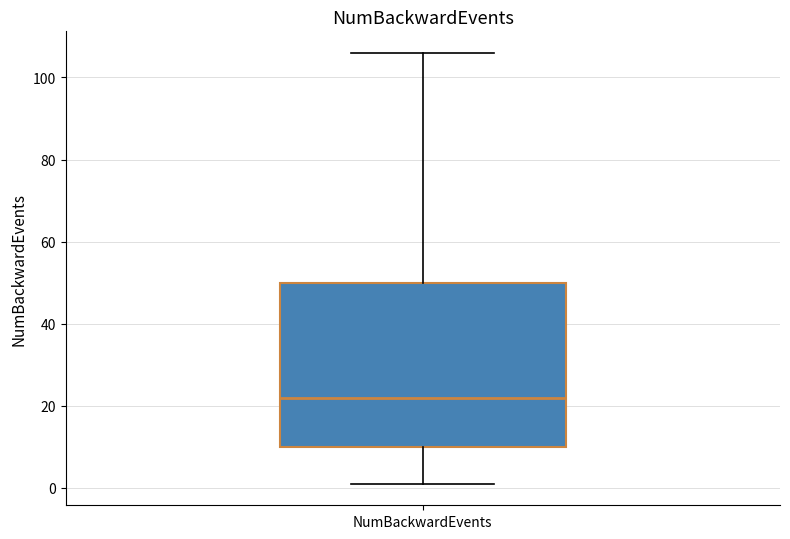

Read this box plot against the y-axis: the position of the median line, the range covered by the box, and the ends of both whiskers. The values are not printed on the chart, so give them approximately, as read against the axis.

median 22, box 10 to 50, whiskers 2 to 106